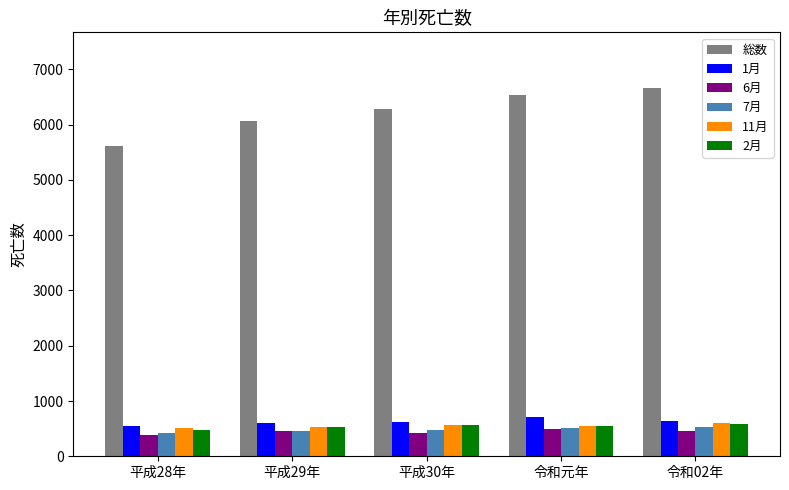

What are all the series names shown in the legend?

総数, 1月, 6月, 7月, 11月, 2月